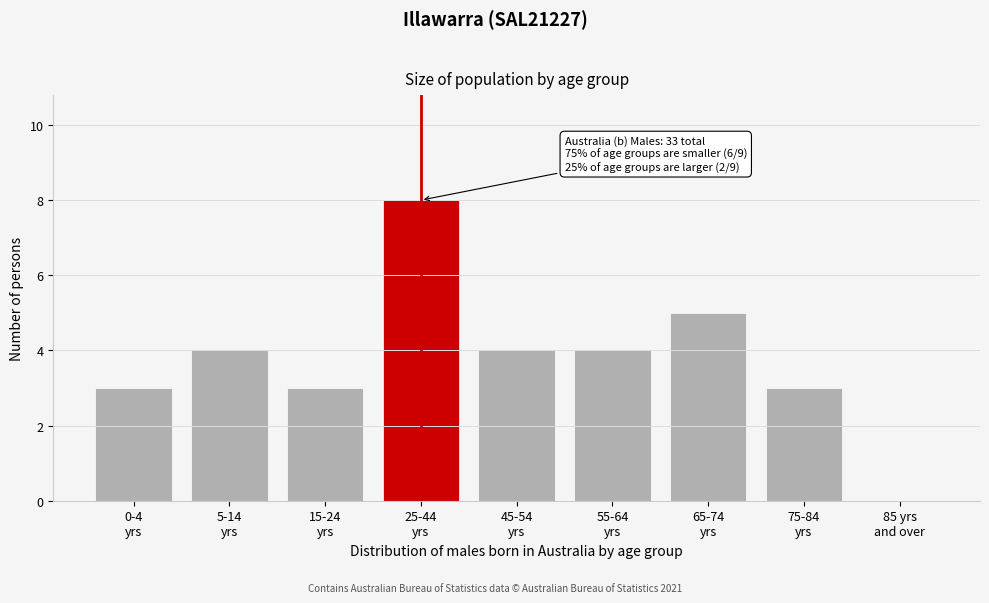

What is the sum of all values?

34